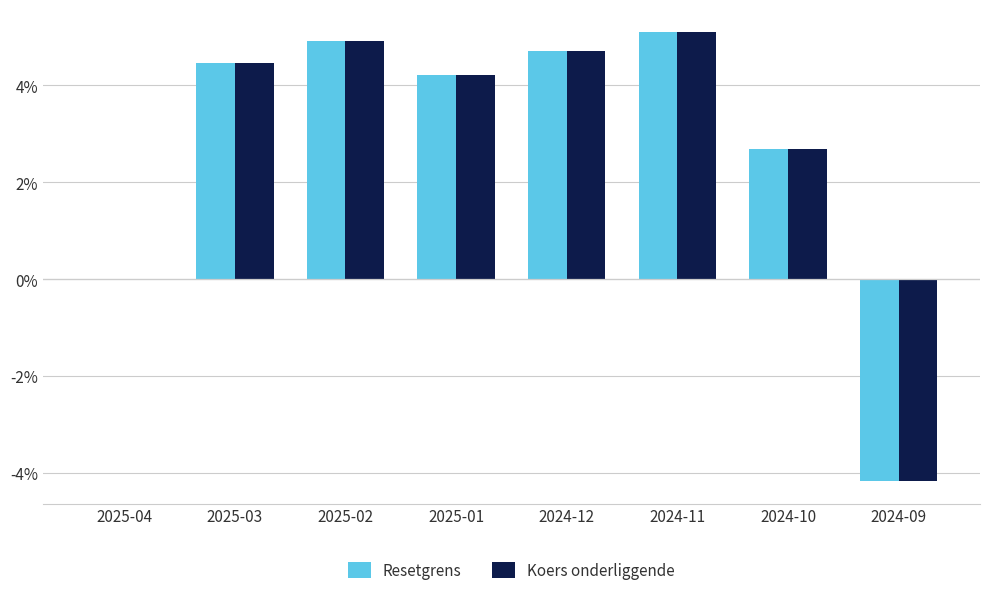

What is the sum of all Koers onderliggende values?

21.9